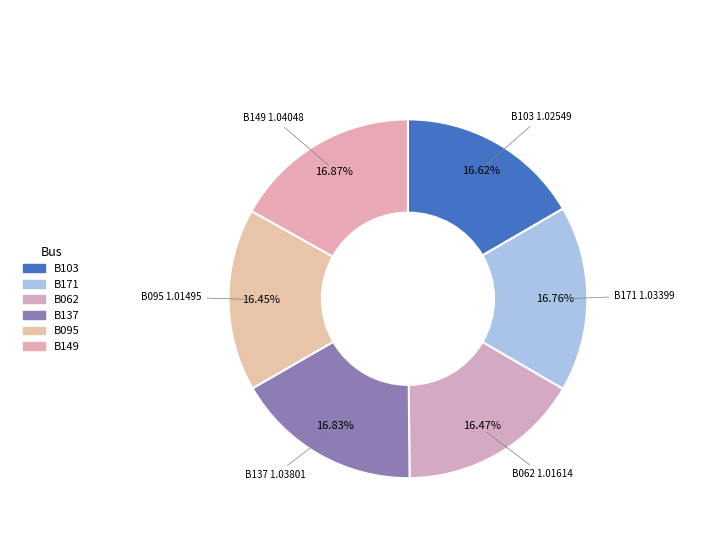

What is the total percentage of B149 and B095?

33.3%